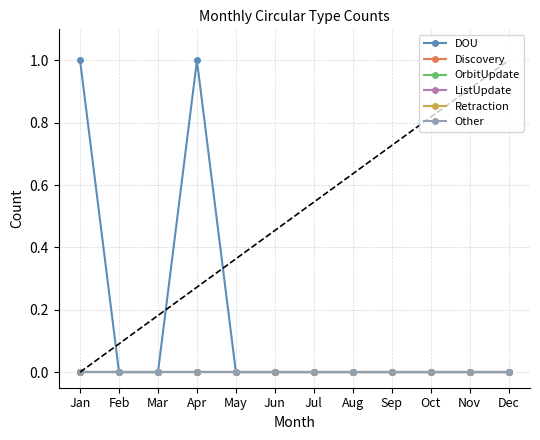

True or false: ListUpdate has a value of 0 at Oct.

True